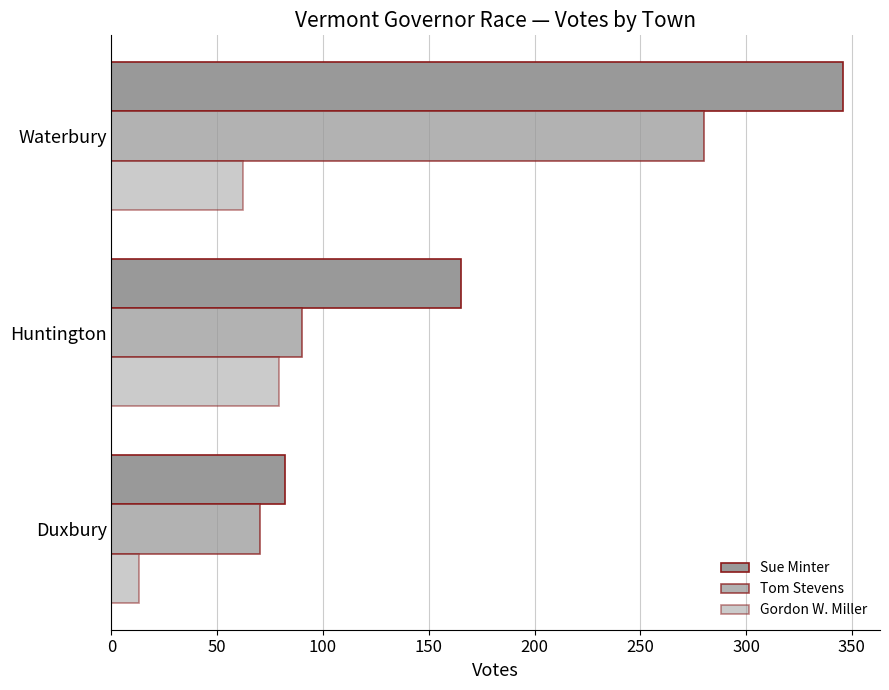

What is the maximum value shown in the chart?

346